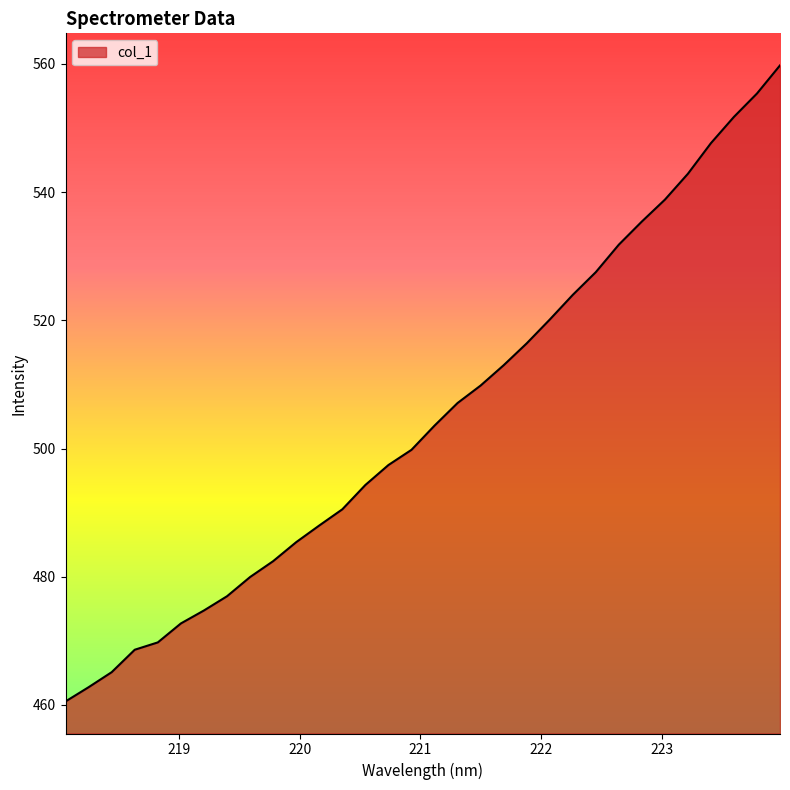

True or false: the data has more than 0 interior local peaks.

False